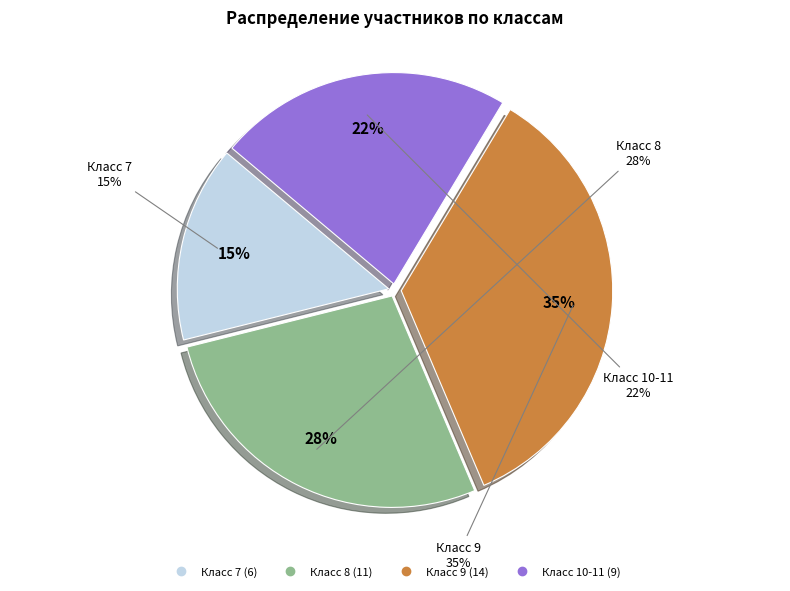

What is the largest slice in the pie chart?

9